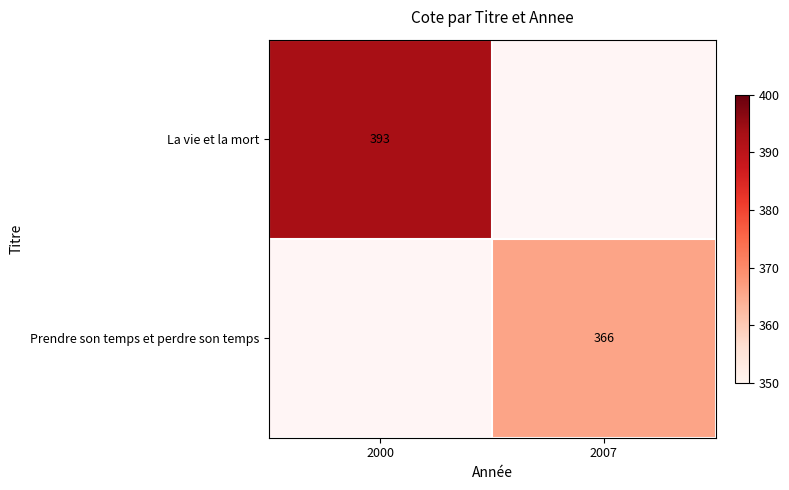

How many categories are shown in the chart?

2